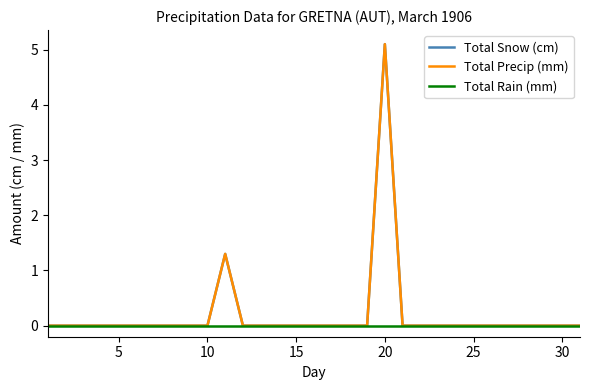

Is this an area chart (filled region under the line)?

No